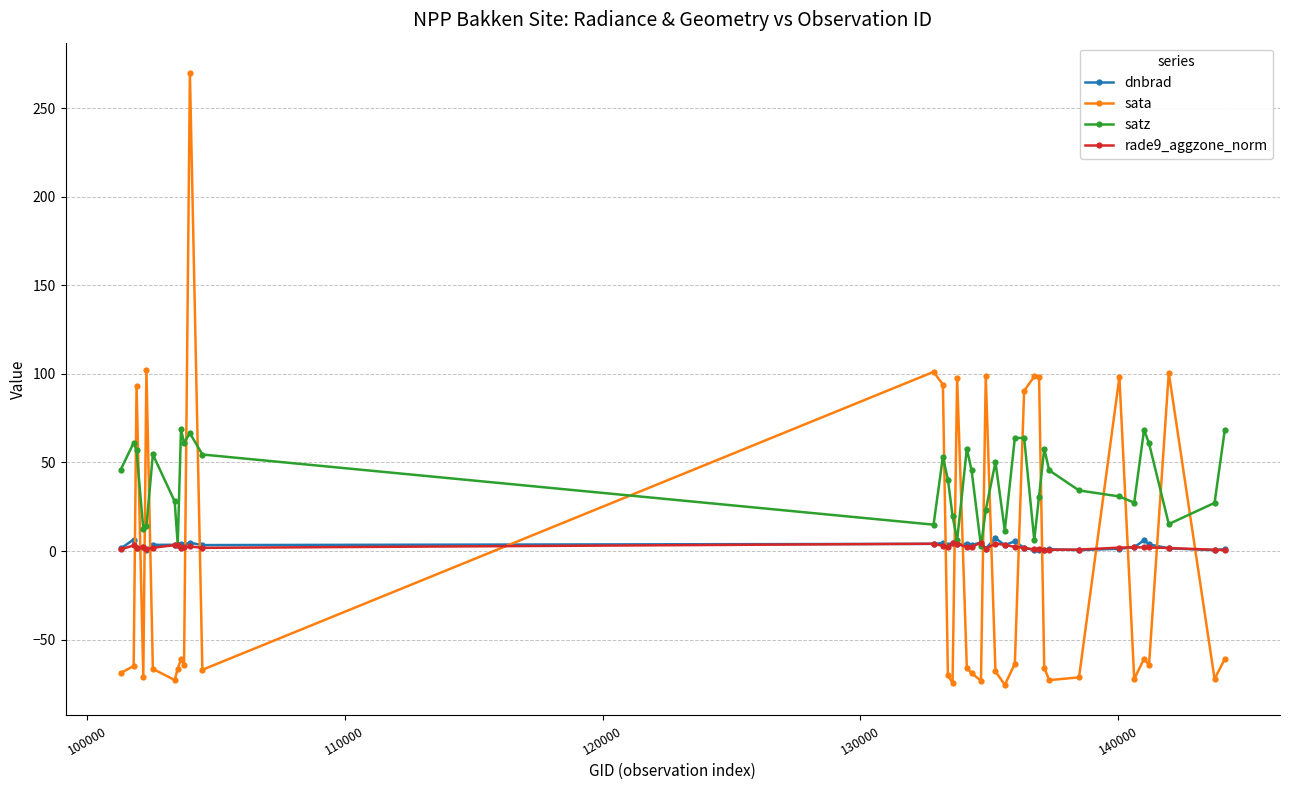

Which series ends up on top after the final intersection of satz and rade9_aggzone_norm?

satz